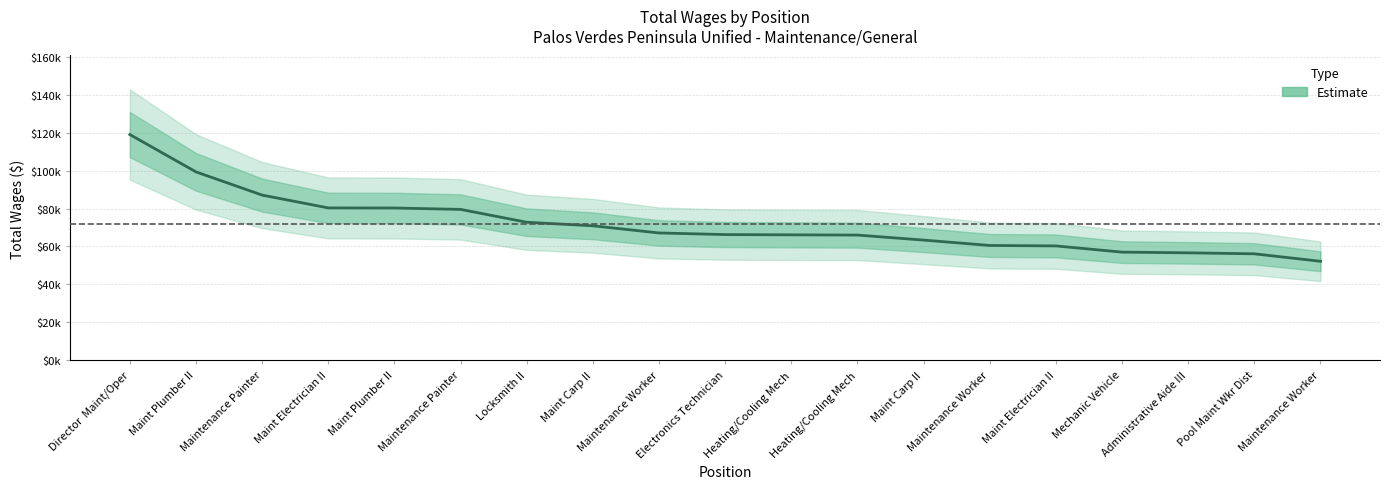

What is the difference between the values at Maintenance Worker and Maint Plumber II?

38766